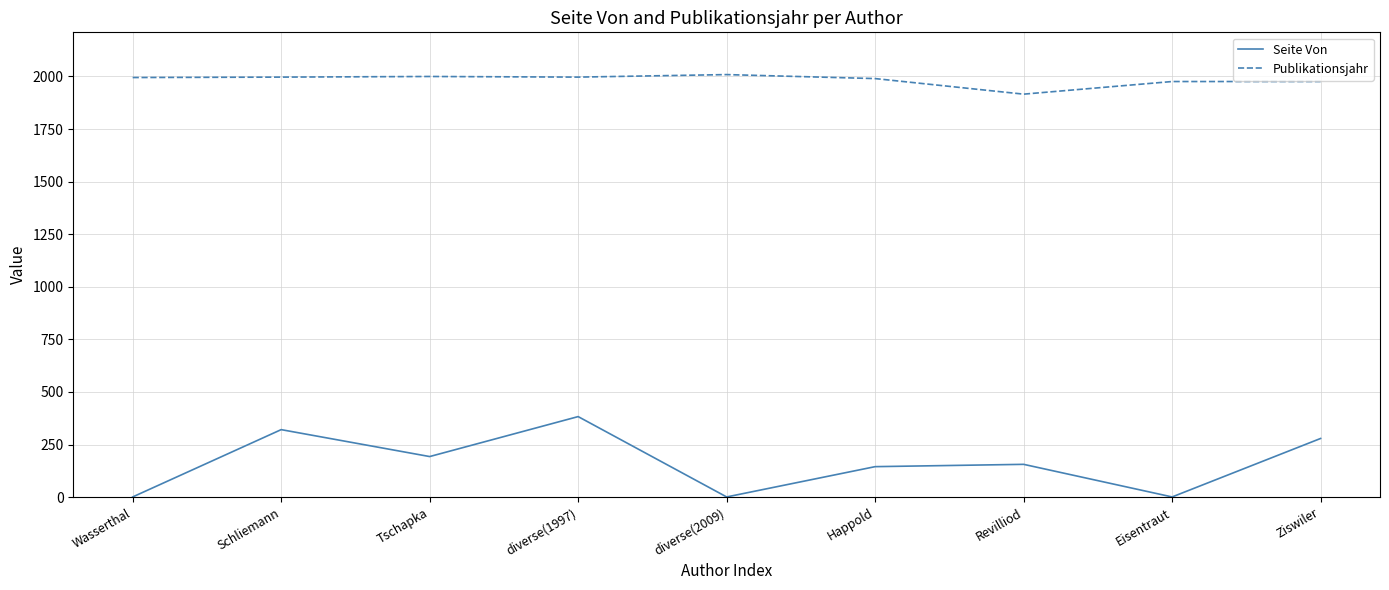

What is the spread (max minus min) of values at diverse(2009)?

2008